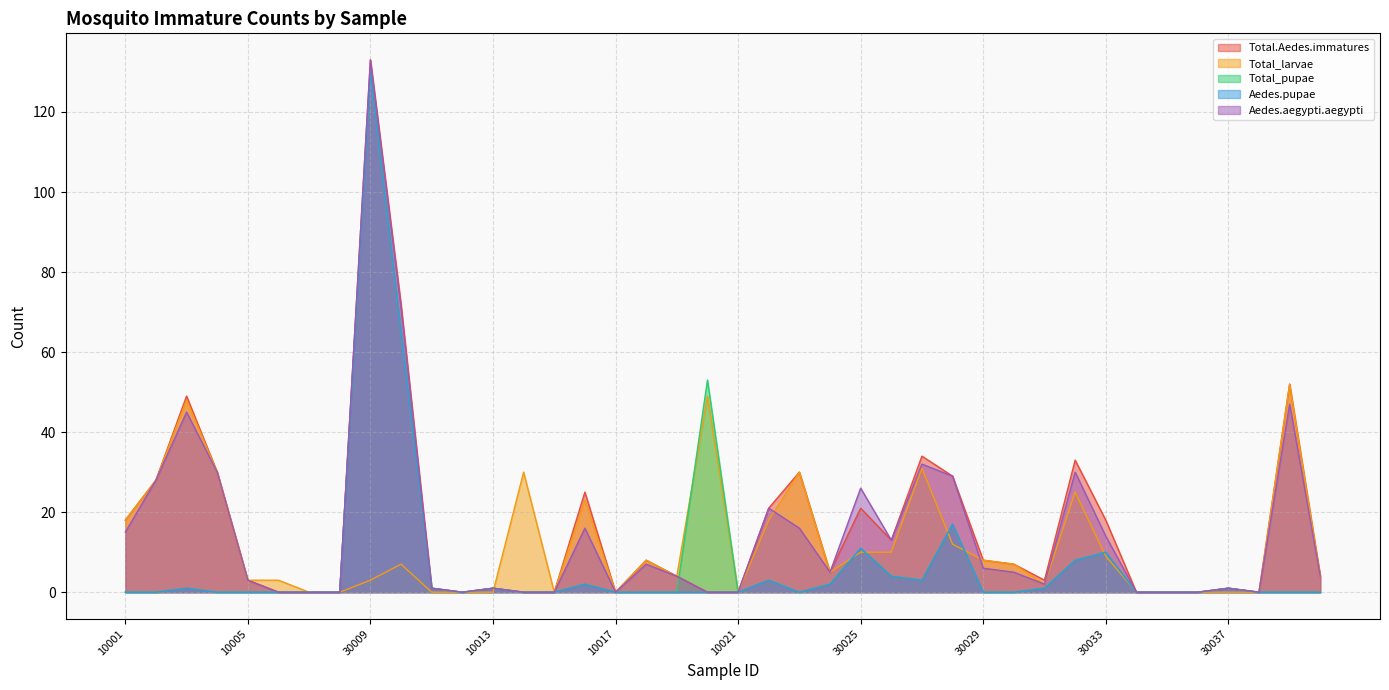

What is the maximum value for Aedes.pupae?

130